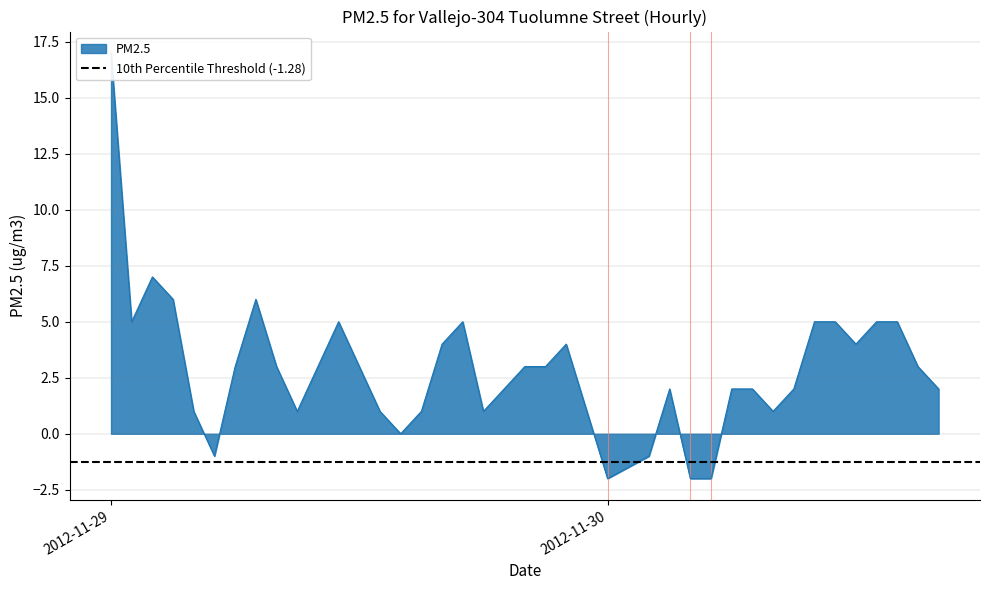

The chart shows a value of 1 at 2012-11-30. True or false?

False